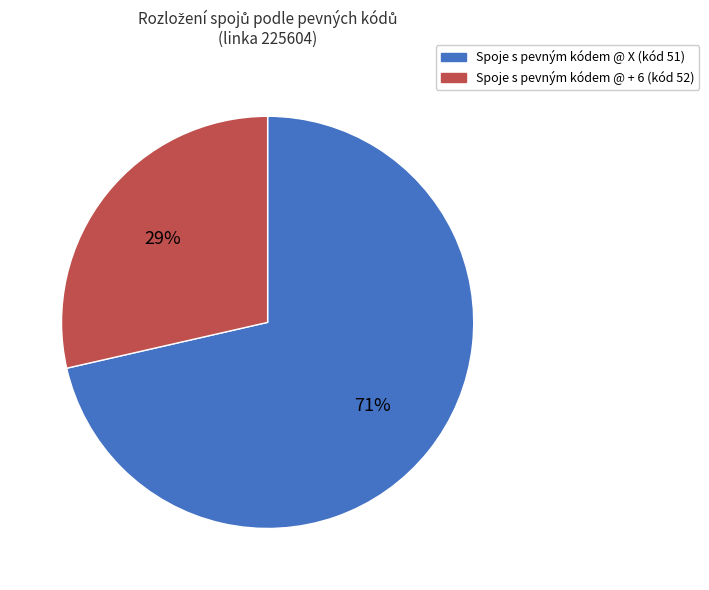

To the nearest percent, what is the average slice percentage?

50%